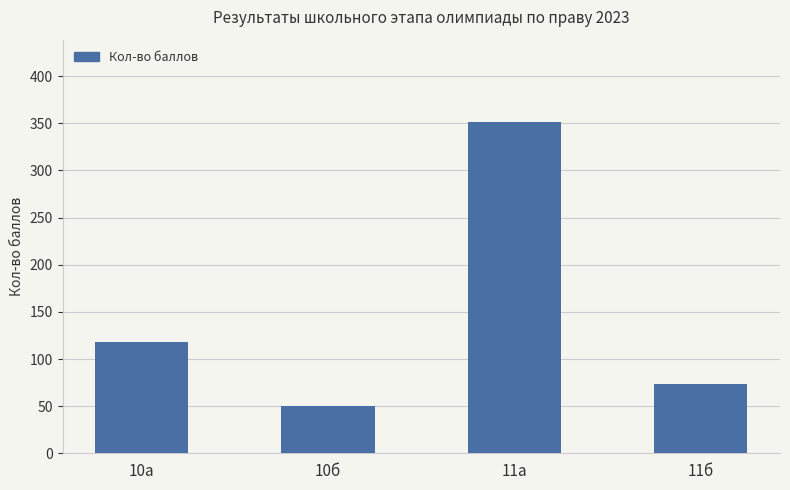

At which label is the value closest to 200?

10а